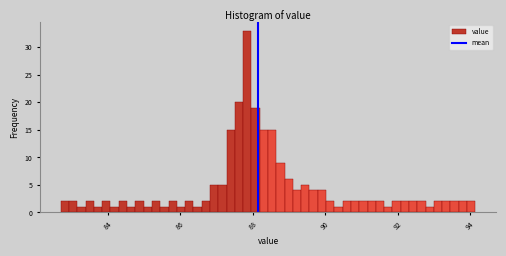

Around what value on the x-axis is the tallest bar? Give the approximate position of its centre, as read against the axis.

87.8